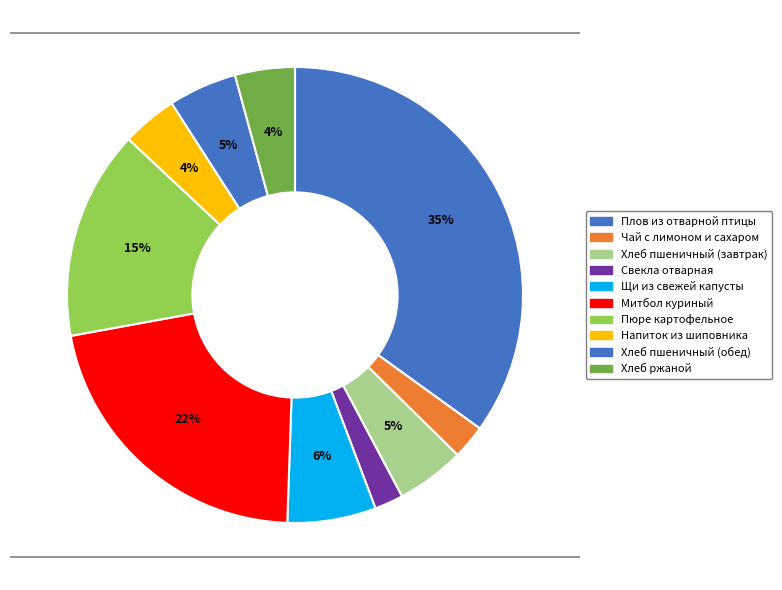

What is the total percentage of Напиток из шиповника and Пюре картофельное?

18.8%